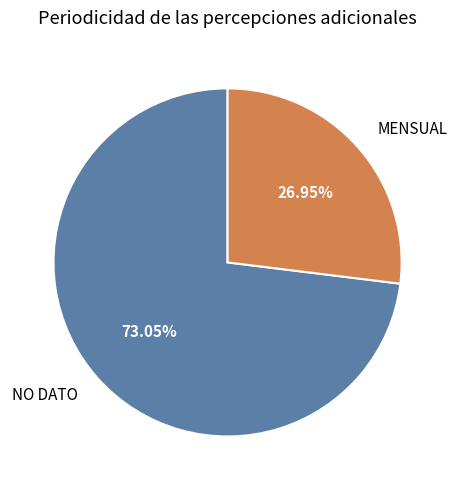

How many slices are in this pie chart?

2